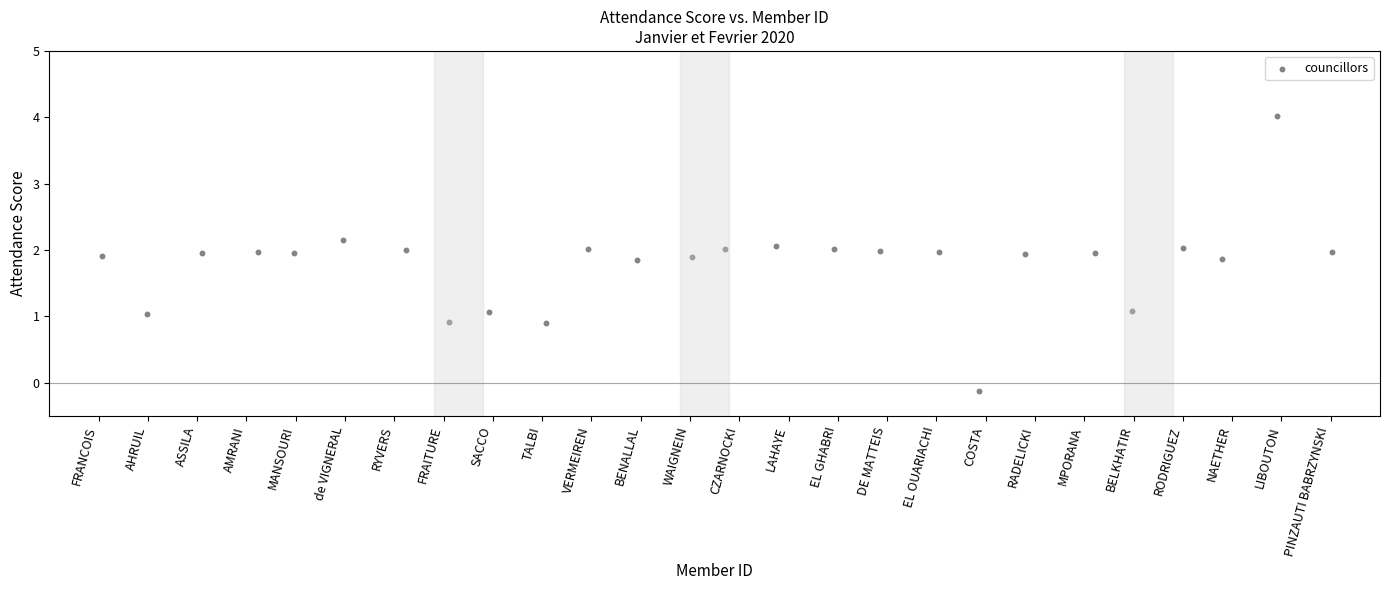

What is the range of X values (max minus min)?

24.9